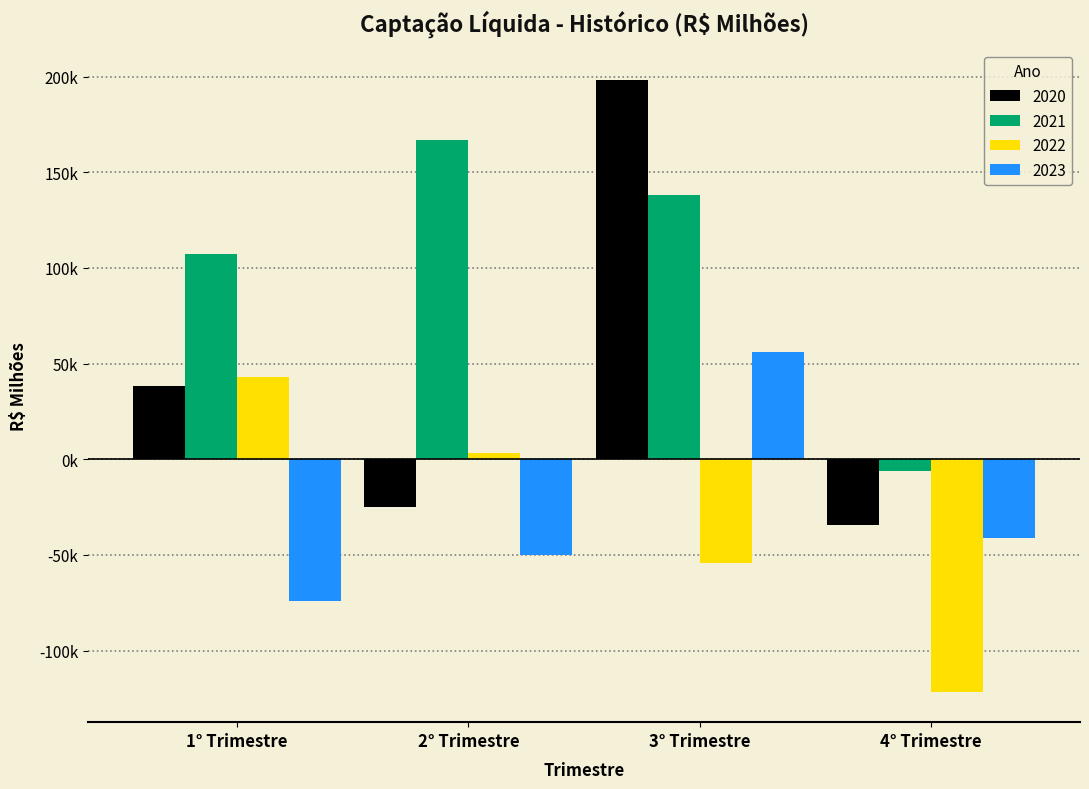

Are the bars horizontal?

No